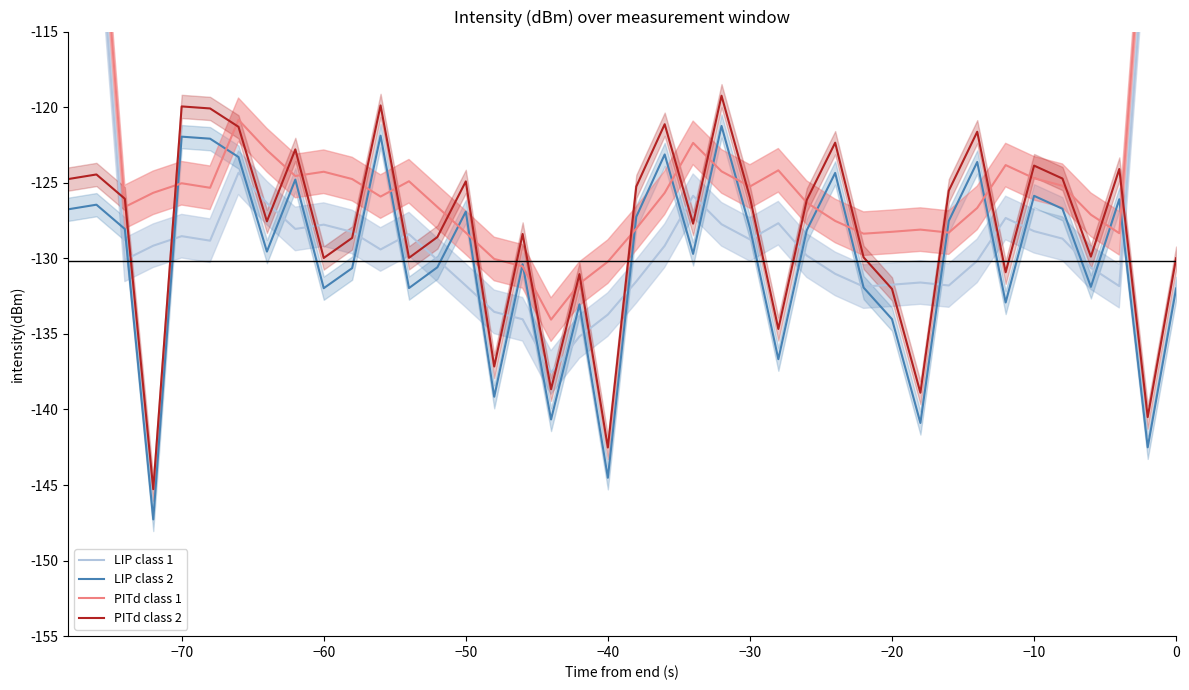

Reading right to left, list all the values displayed in this chart.

LIP class 1: -80.1	-106.5	-131.8	-130.6	-128.7	-128.2	-127.3	-130.2	-131.8	-131.6	-131.7	-131.9	-131.0	-129.8	-127.7	-128.8	-127.7	-125.9	-129.2	-131.5	-133.7	-135.2	-137.6	-134.0	-133.5	-131.8	-130.1	-128.4	-129.4	-128.3	-127.8	-128.1	-126.3	-124.3	-128.8	-128.5	-129.2	-130.1	-105.7	-76.3
LIP class 2: -132.0	-142.5	-126.1	-131.9	-126.7	-125.9	-132.9	-123.6	-127.5	-140.9	-134.0	-131.9	-124.4	-128.1	-136.7	-128.0	-121.2	-129.7	-123.1	-127.3	-144.5	-133.0	-140.7	-130.4	-139.2	-126.9	-130.6	-132.0	-121.9	-130.7	-132.0	-124.8	-129.6	-123.3	-122.1	-122.0	-147.3	-128.1	-126.5	-126.8
PITd class 1: -76.6	-103.0	-128.3	-127.1	-125.2	-124.7	-123.8	-126.7	-128.3	-128.1	-128.2	-128.4	-127.5	-126.3	-124.2	-125.3	-124.2	-122.4	-125.7	-128.0	-130.2	-131.7	-134.1	-130.5	-130.0	-128.3	-126.6	-124.9	-125.9	-124.8	-124.3	-124.6	-122.8	-120.8	-125.3	-125.0	-125.7	-126.6	-102.2	-72.8
PITd class 2: -130.0	-140.5	-124.1	-129.9	-124.7	-123.9	-130.9	-121.6	-125.5	-138.9	-132.0	-129.9	-122.4	-126.1	-134.7	-126.0	-119.2	-127.7	-121.1	-125.3	-142.5	-131.0	-138.7	-128.4	-137.2	-124.9	-128.6	-130.0	-119.9	-128.7	-130.0	-122.8	-127.6	-121.3	-120.1	-120.0	-145.3	-126.1	-124.5	-124.8